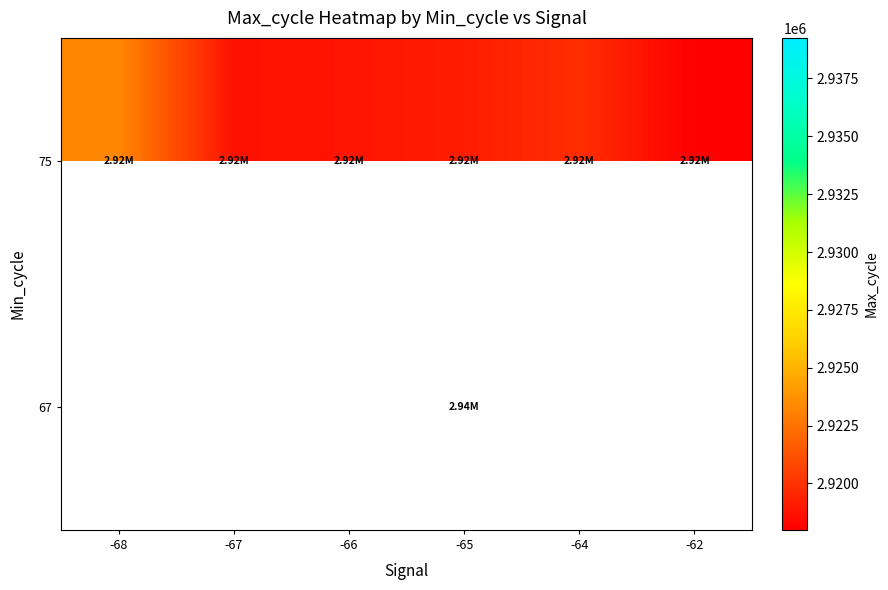

Which has a higher value, -67 or -68?

-68